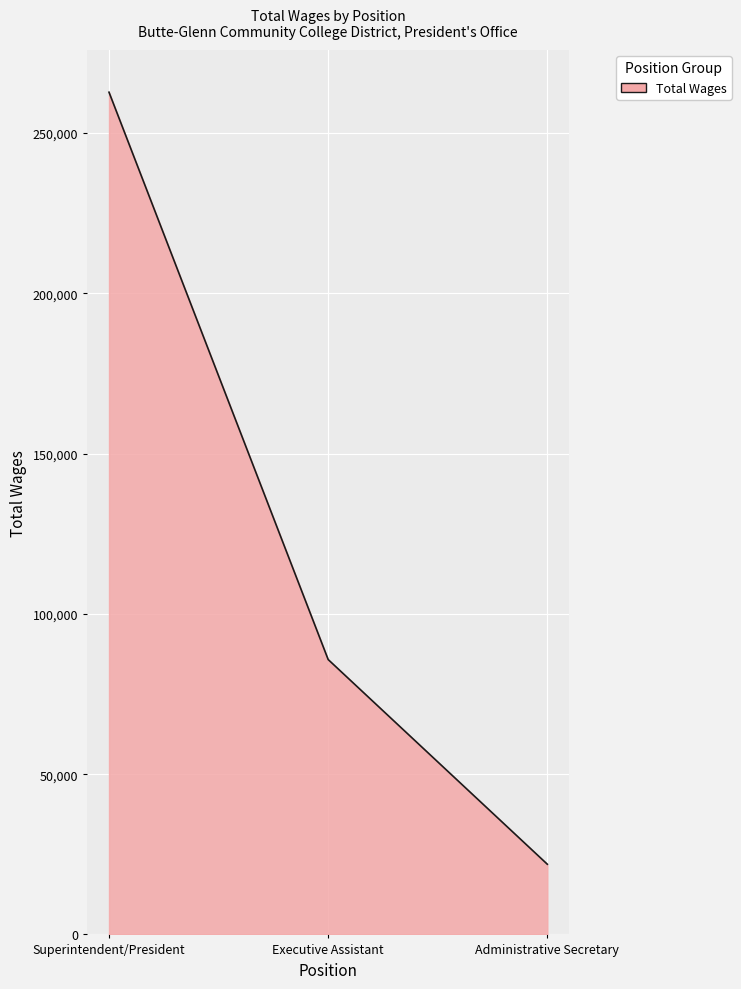

Rank the categories by value from lowest to highest.

Administrative Secretary, Executive Assistant, Superintendent/President